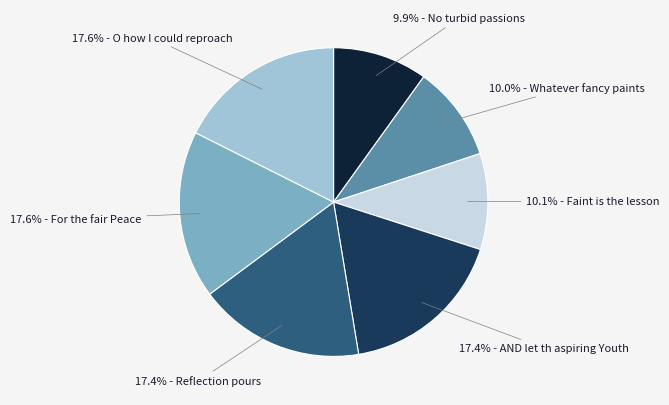

What is the ratio of the value at 17.6% - O how I could reproach to the value at 9.9% - No turbid passions?

1.8